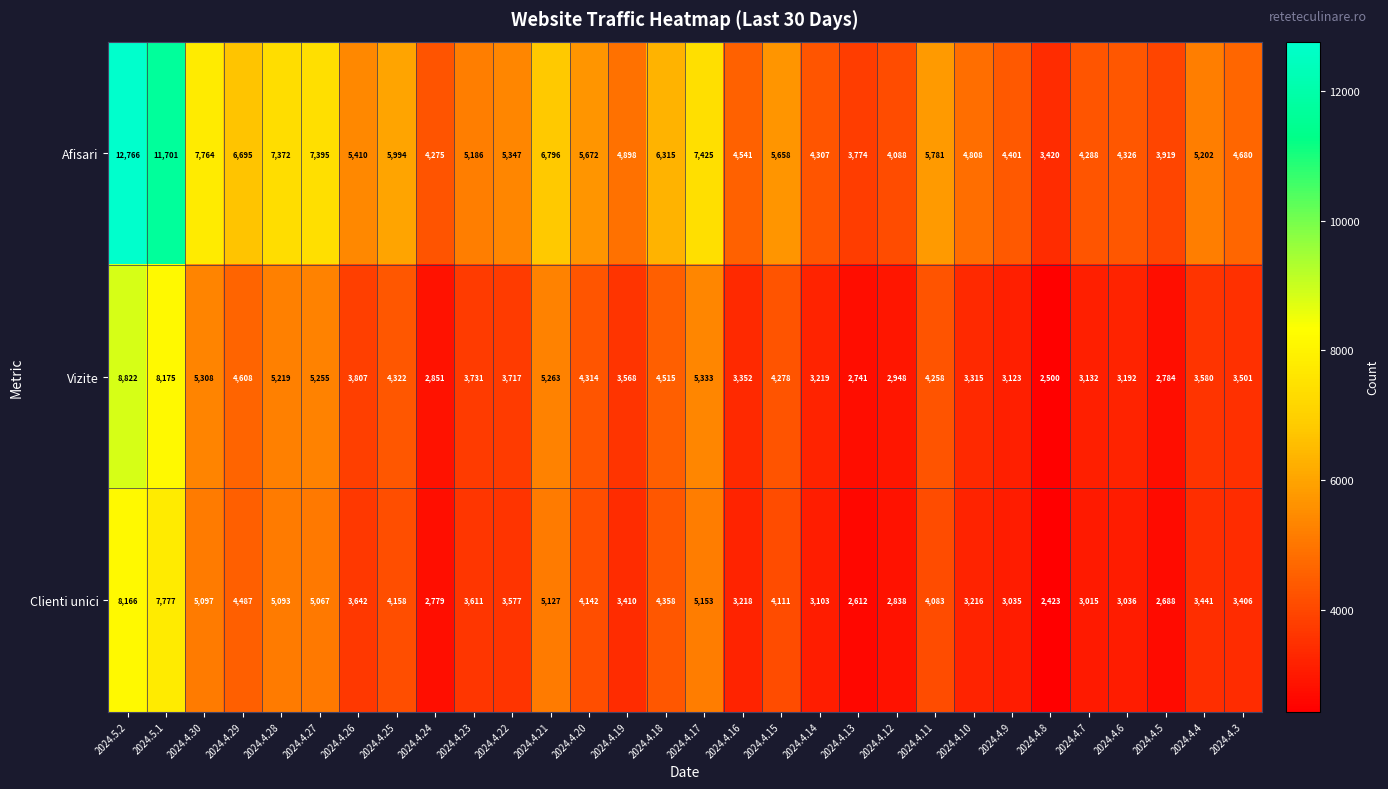

Where does the Clienti unici series first go above 3611?

2024.5.2